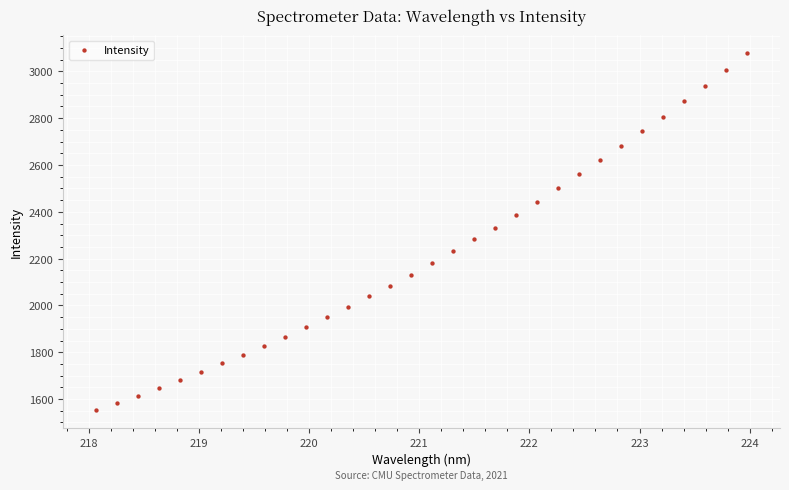

What is the range of Y values (max minus min)?

1524.5